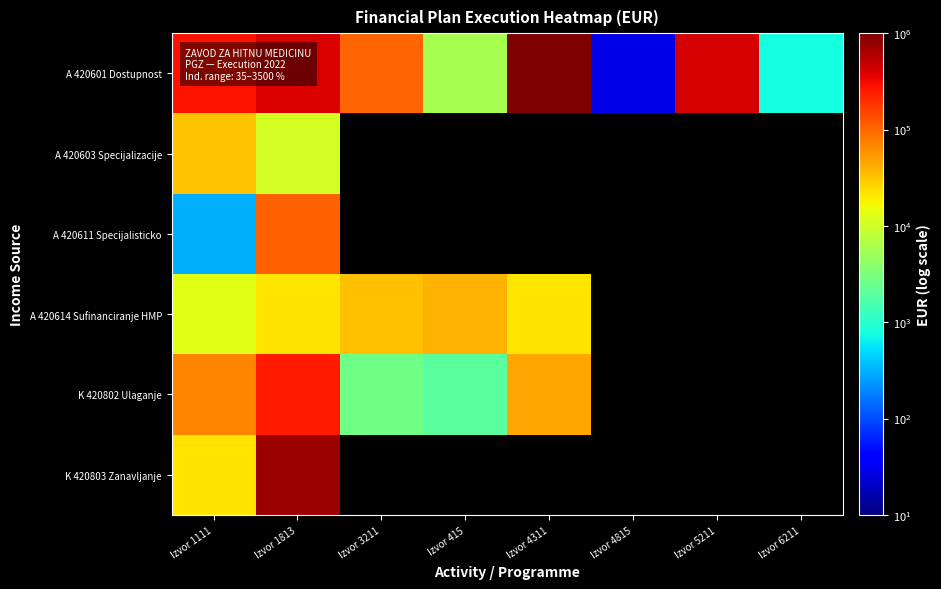

Which series has the largest range (max minus min)?

A 420601 Dostupnost